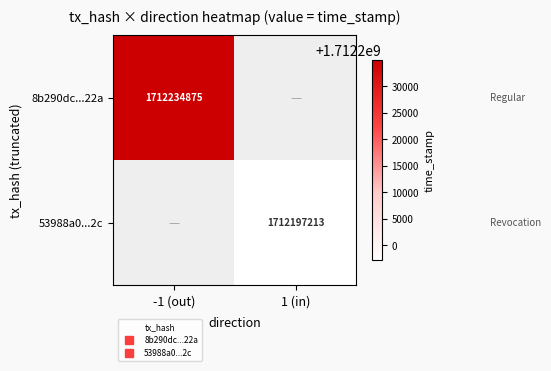

How many series are shown in this chart?

2